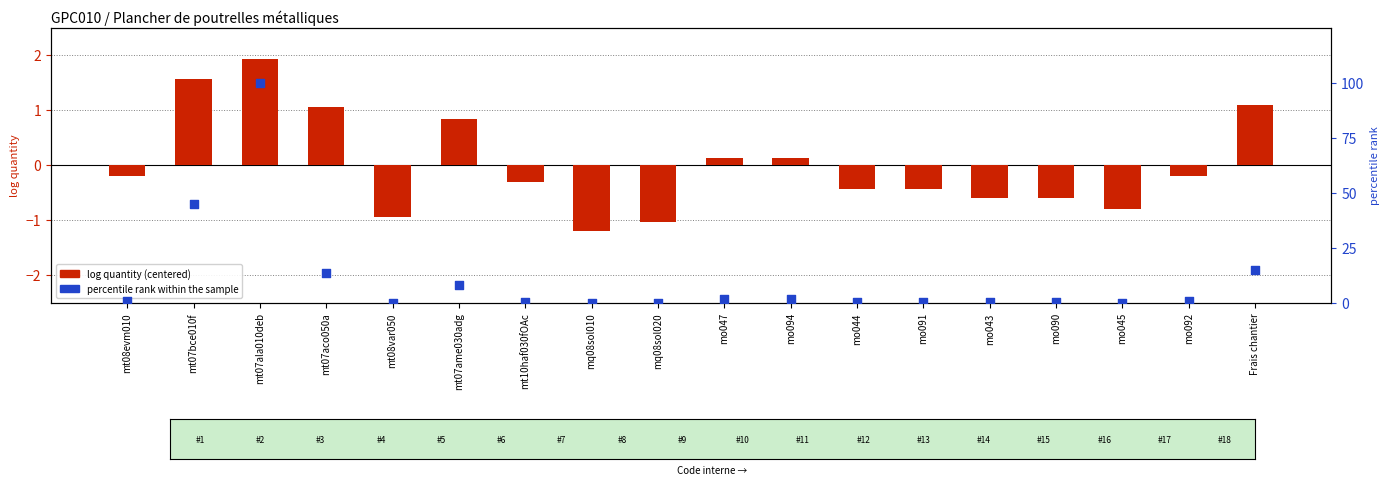

Which series reaches the maximum Y coordinate?

percentile rank within the sample